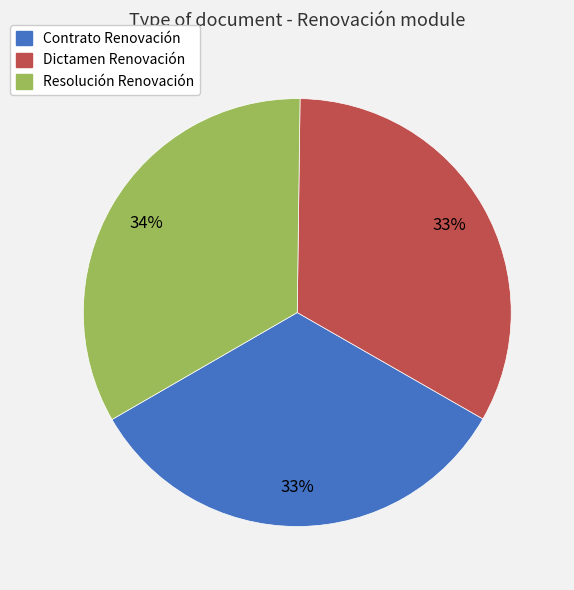

Do Resolución Renovación and Dictamen Renovación together represent more than half of the pie?

Yes